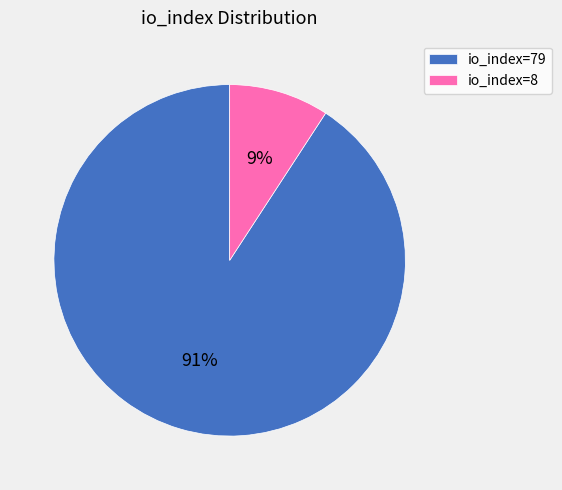

Combined, do io_index=8 and io_index=79 account for over 50%?

Yes